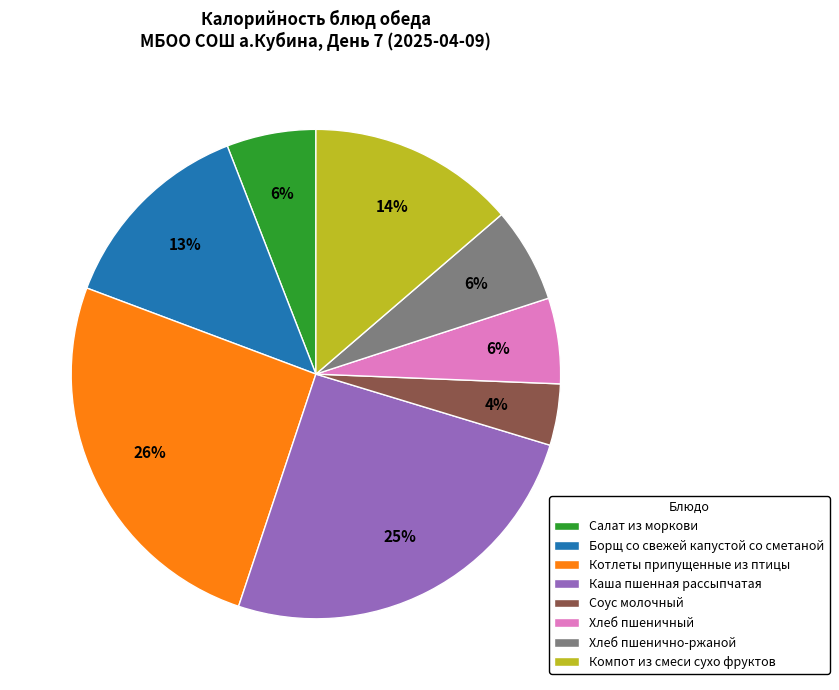

How many slices are in this pie chart?

8